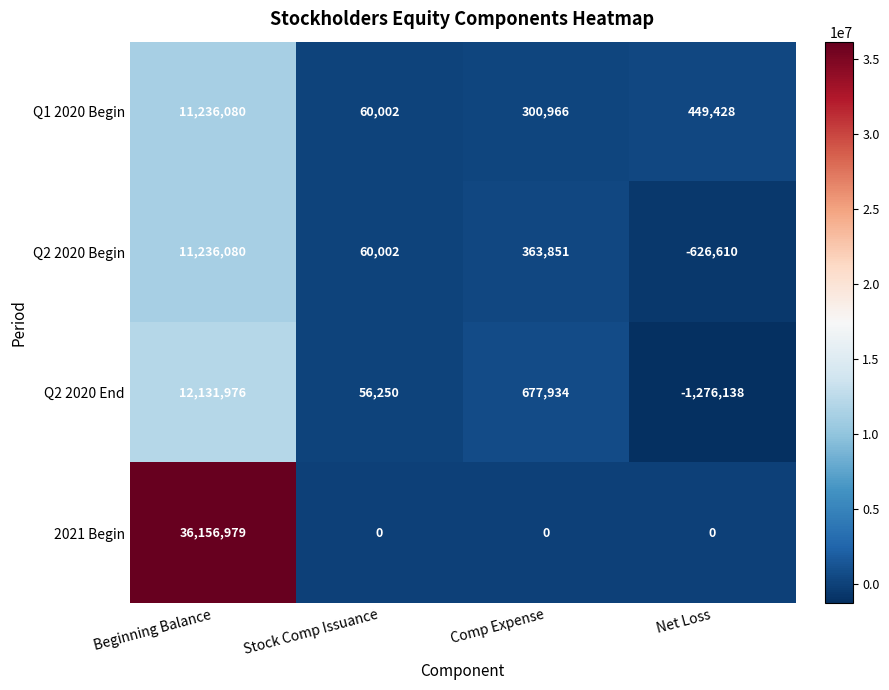

Reading left to right, list all the values displayed in this chart.

Q1 2020 Begin: 11236080	60002	300966	449428
Q2 2020 Begin: 11236080	60002	363851	-626610
Q2 2020 End: 12131976	56250	677934	-1276138
2021 Begin: 36156979	0	0	0